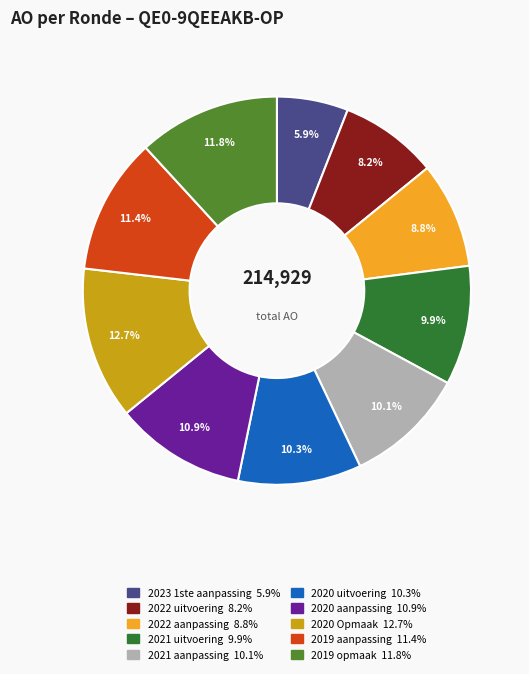

To the nearest percent, what percentage of the pie is 2021 aanpassing?

10%